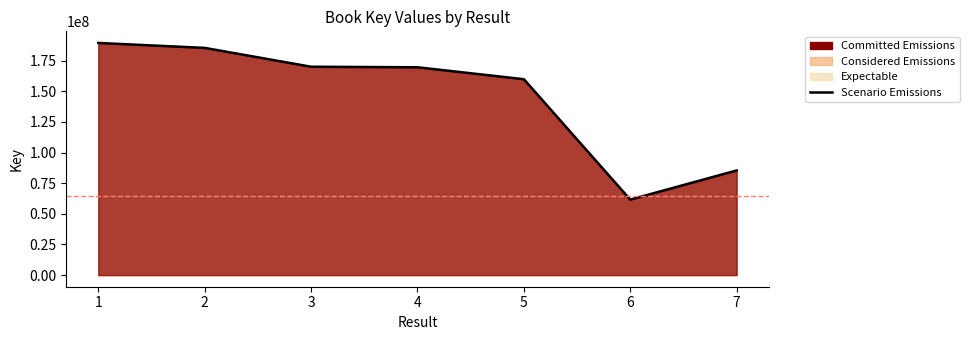

How many points are lower than both their immediate neighbors (excluding endpoints)?

1